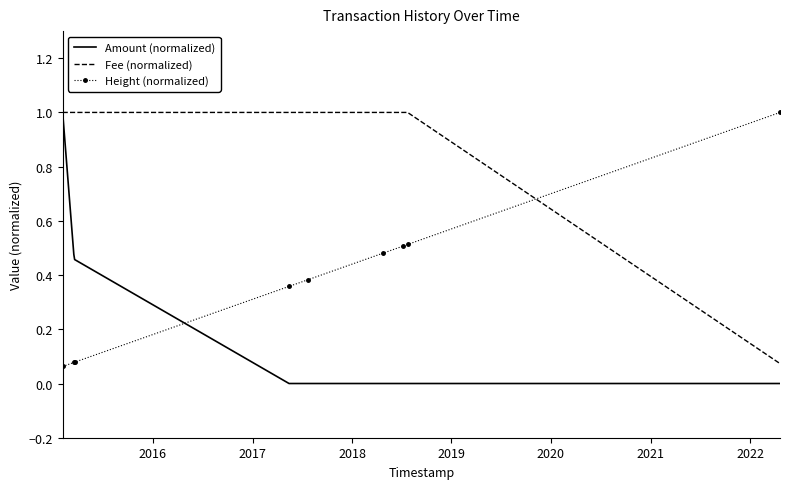

What is the highest value of the Amount (normalized) series?

1.0